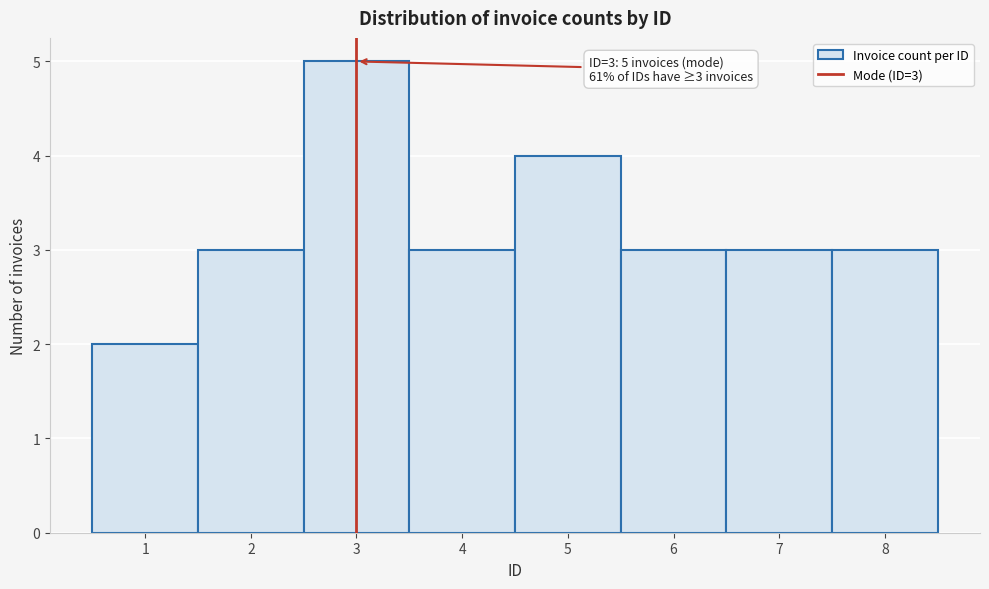

Over which range of the x-axis is the bar tallest?

2.5 to 3.5